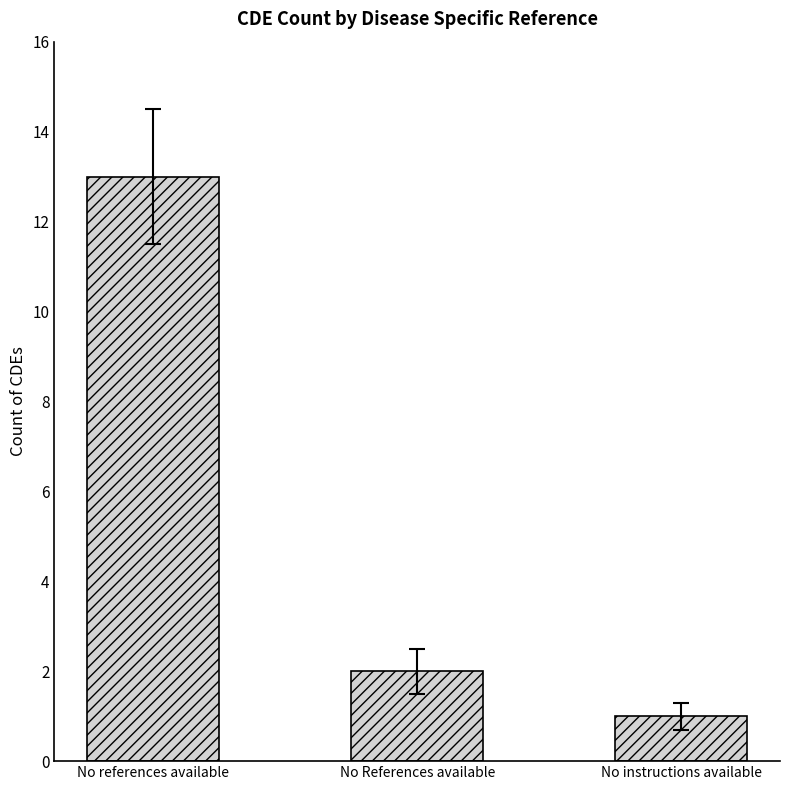

List the labels in order of value, smallest first.

No instructions available, No References available, No references available